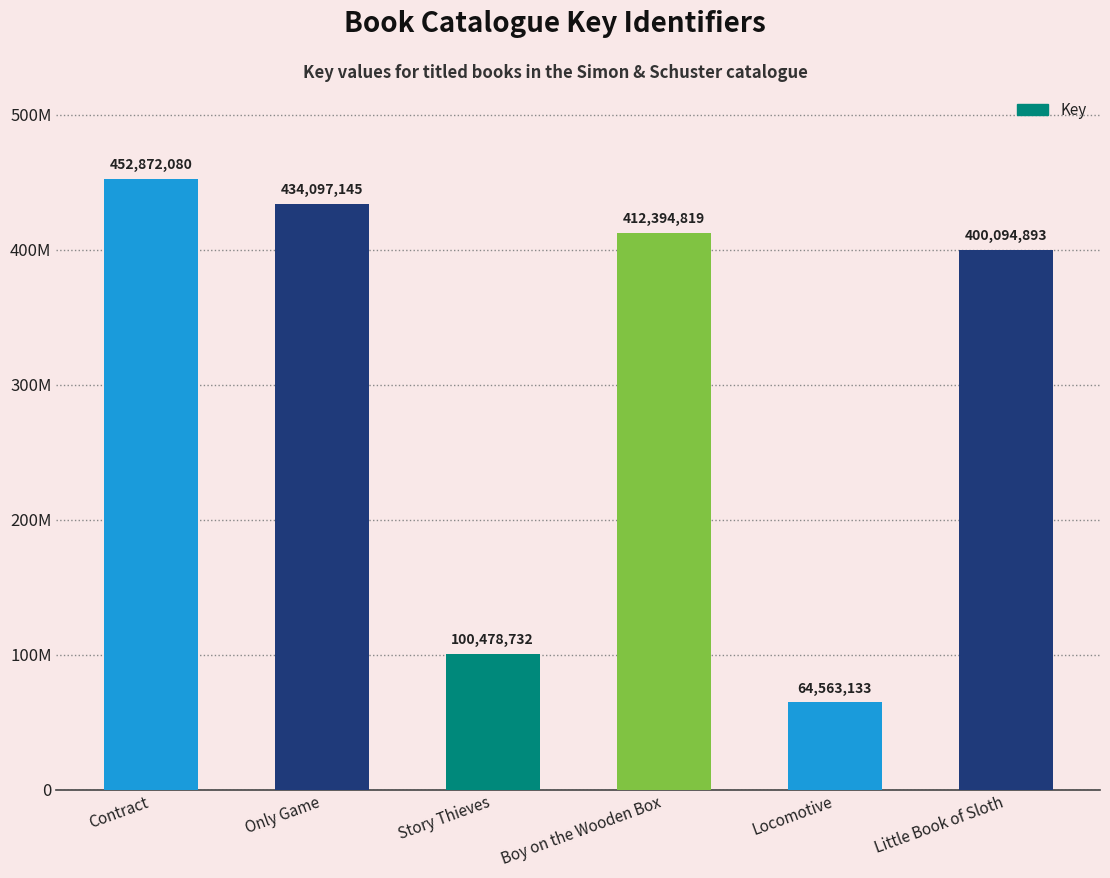

Approximately how many times larger is the value at Locomotive compared to Only Game?

0.1